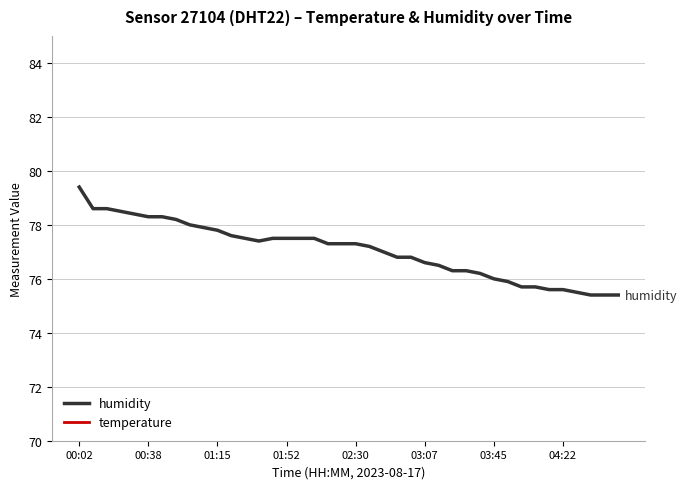

What is the minimum value for humidity?

75.4